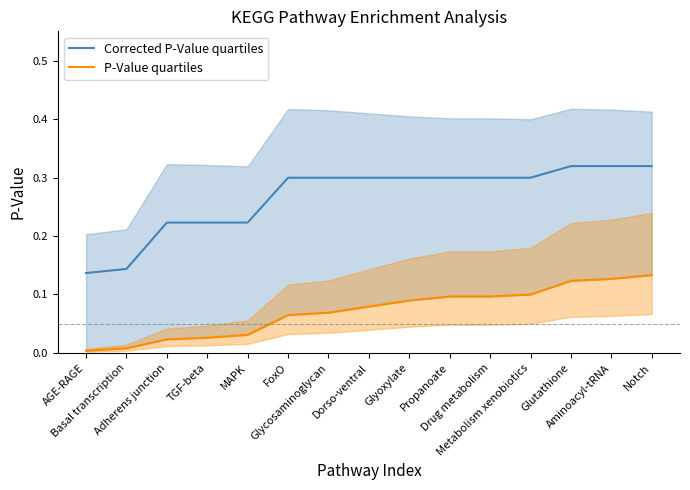

What is the total value across all series at Drug metabolism?

0.4